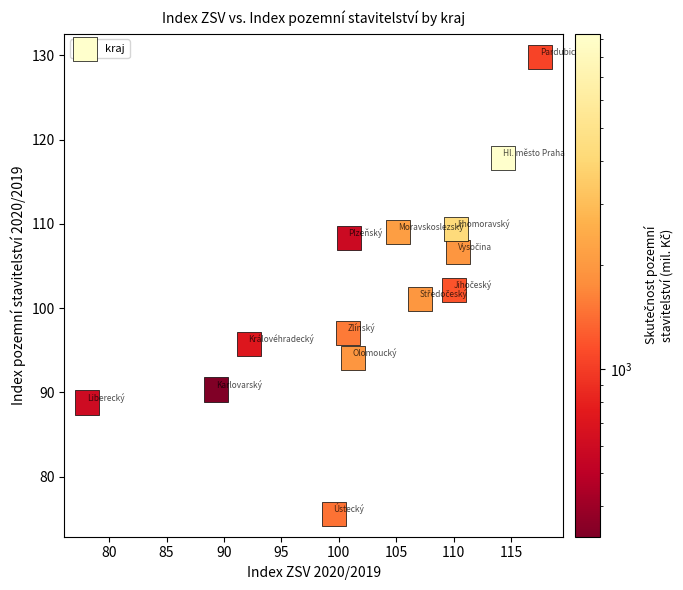

What is the range of X values (max minus min)?

39.5